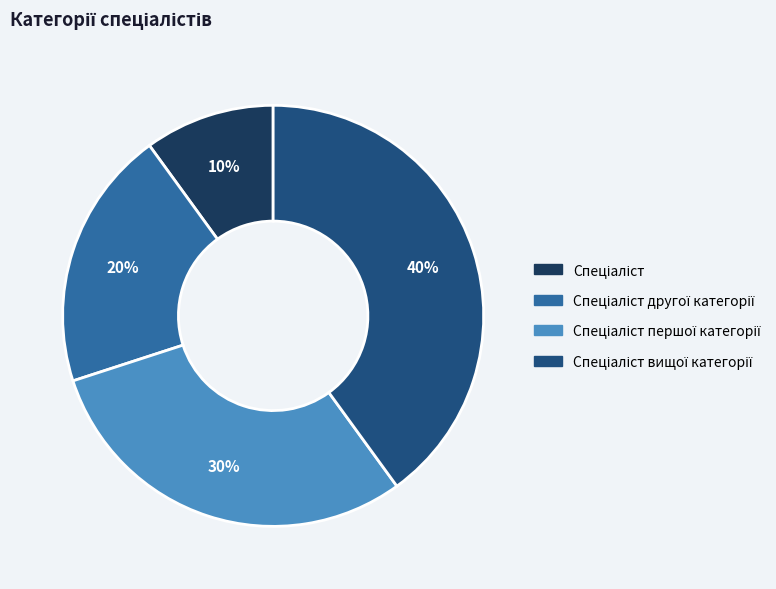

To the nearest percent, what is the difference between the largest and smallest slice percentages?

30%